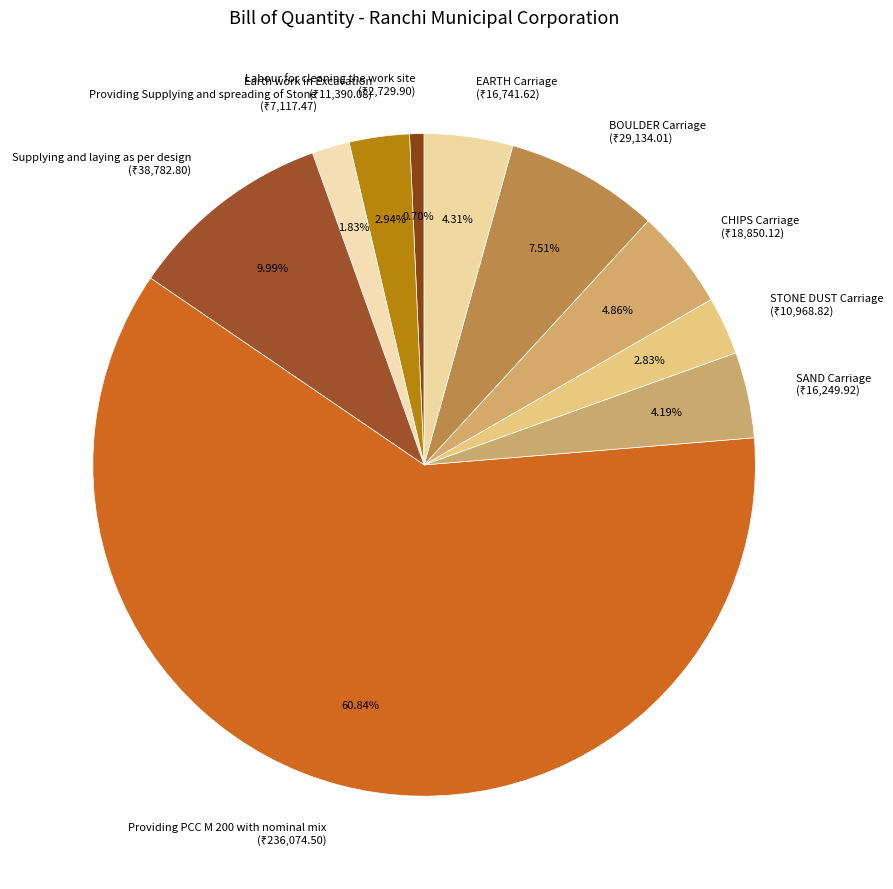

Is there a majority slice in this chart?

Yes